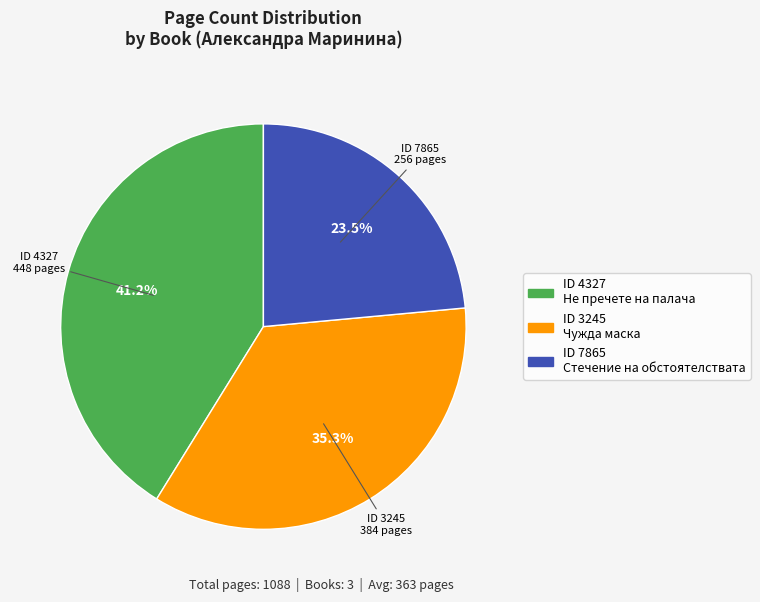

How many slices are in this pie chart?

3